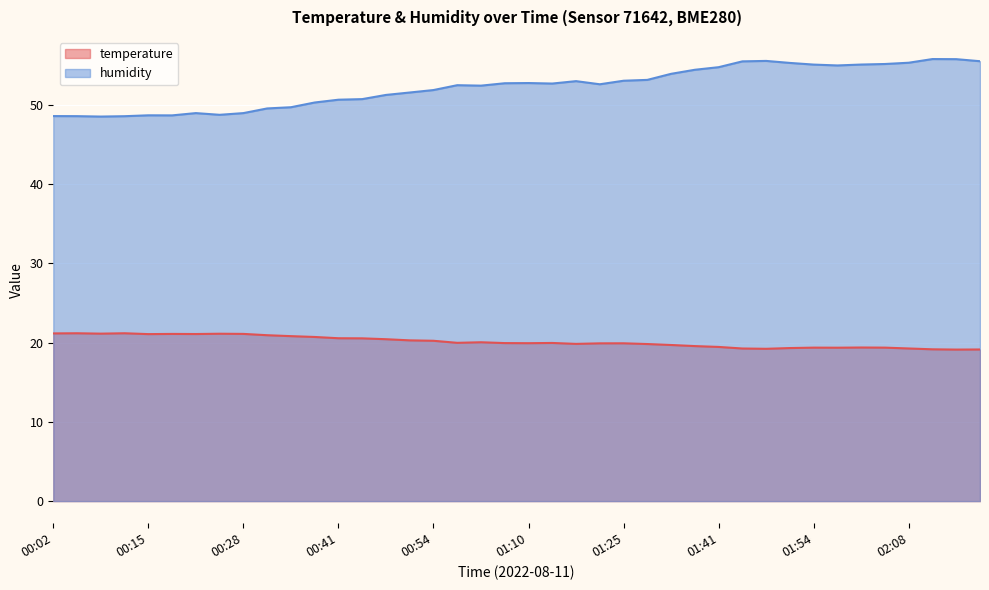

What position from the left is 01:14?

22